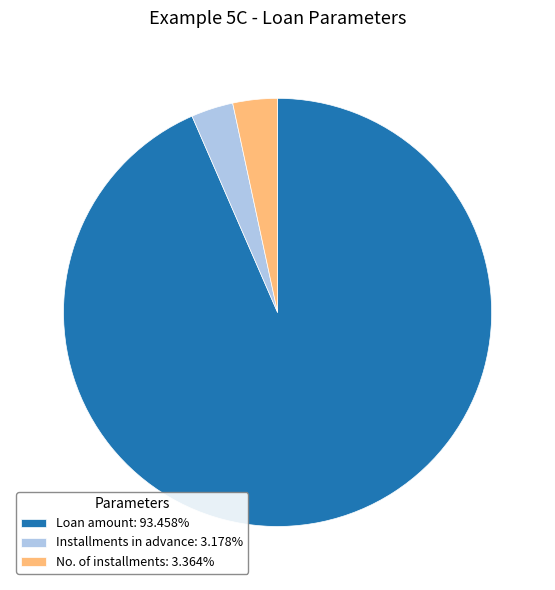

Do Loan amount: 93.458% and No. of installments: 3.364% together represent more than half of the pie?

Yes